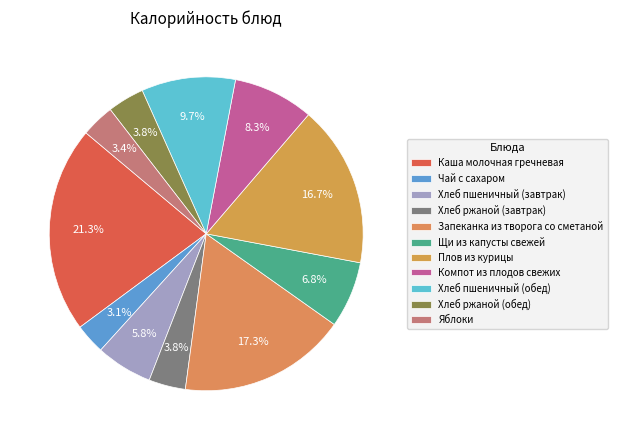

What is the change in value from Чай с сахаром to Компот из плодов свежих?

+71